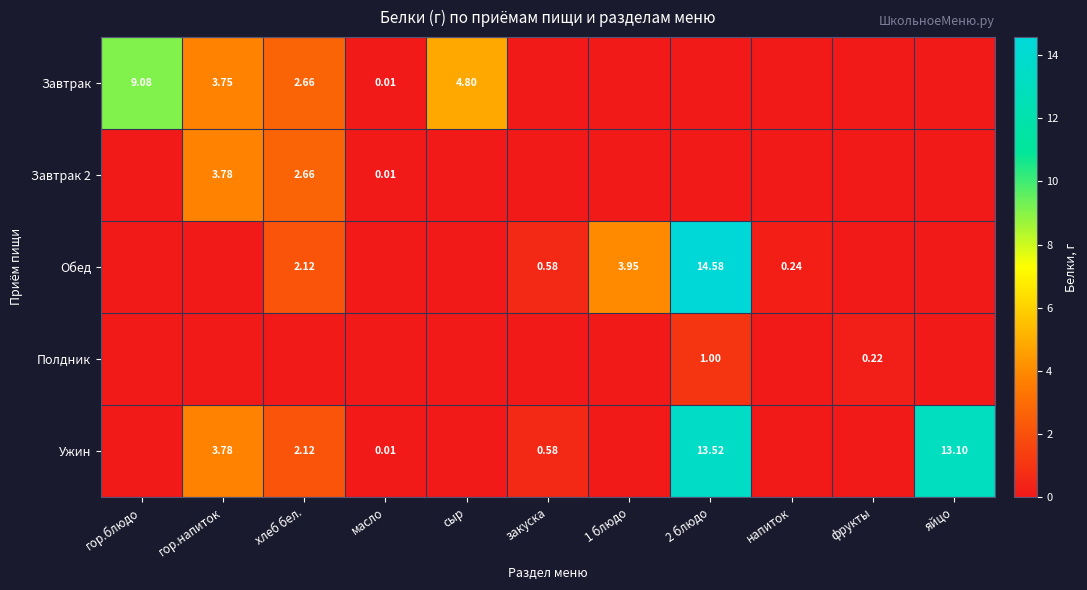

How many values in Полдник are above zero?

2